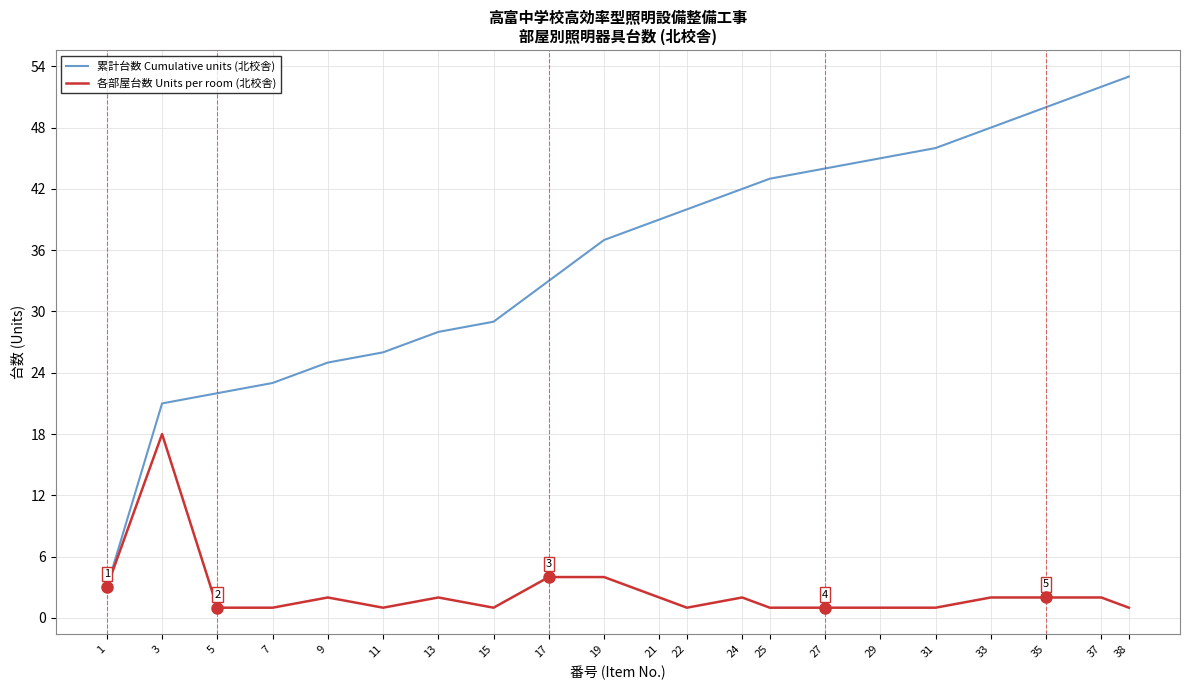

List the labels in order of 累計台数 Cumulative units (北校舎) value, largest first.

38, 37, 35, 33, 31, 29, 27, 25, 24, 22, 21, 19, 17, 15, 13, 11, 9, 7, 5, 3, 1